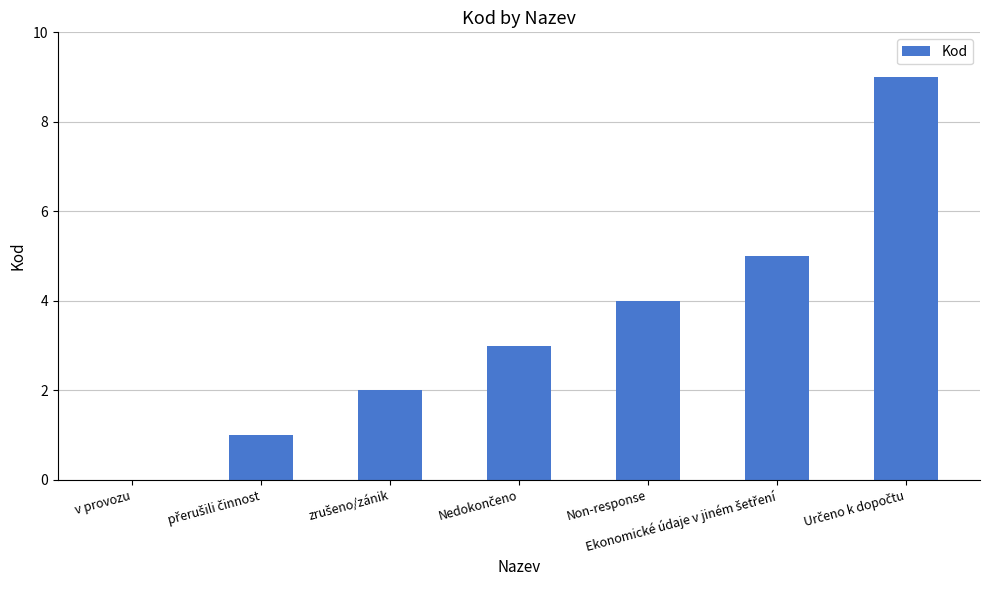

What is the sum of all values?

24